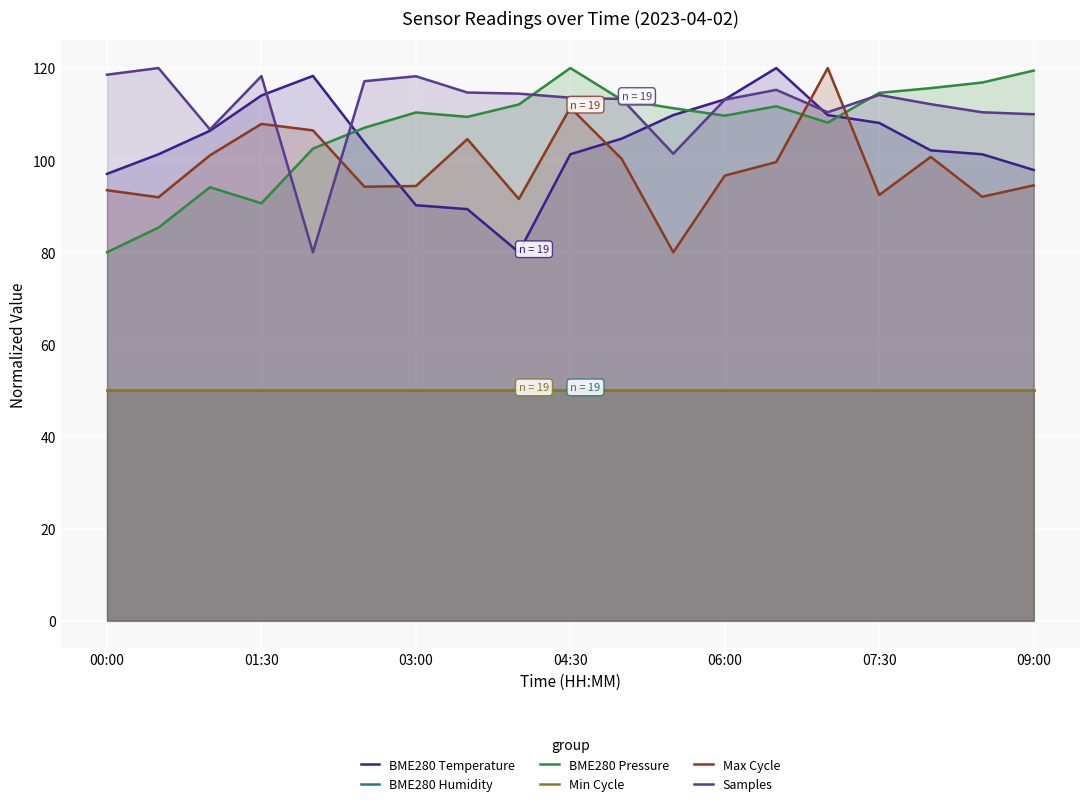

What is the label of the 19th point from the right?

00:00